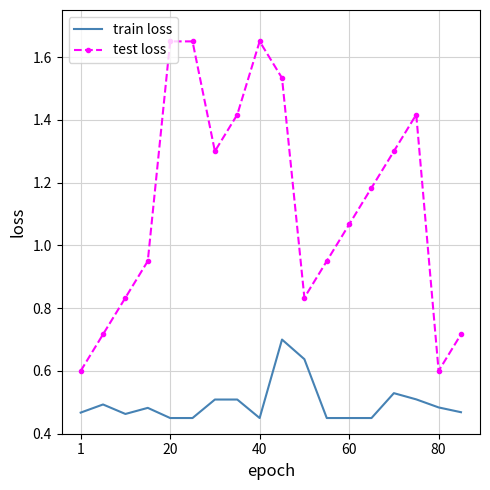

Which series has the largest total across all categories?

test loss